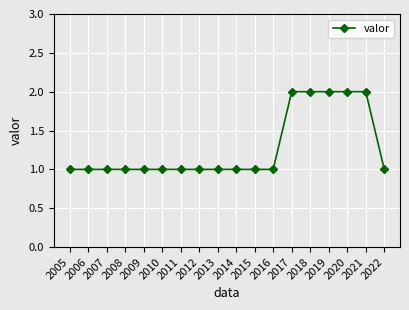

What is the value of the 6th point from the left?

1